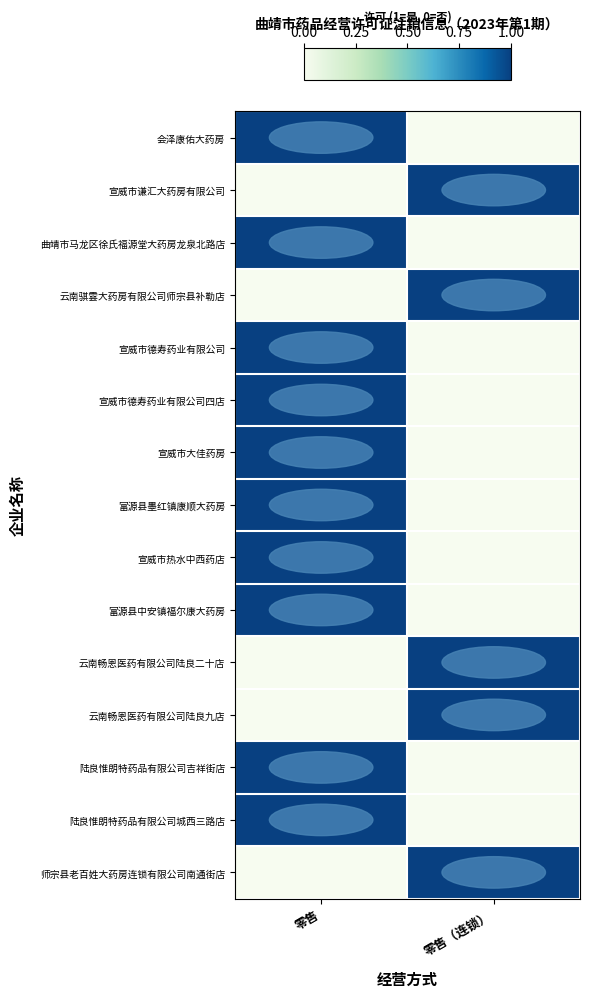

At which category does the chart reach its minimum across all series?

零售（连锁）